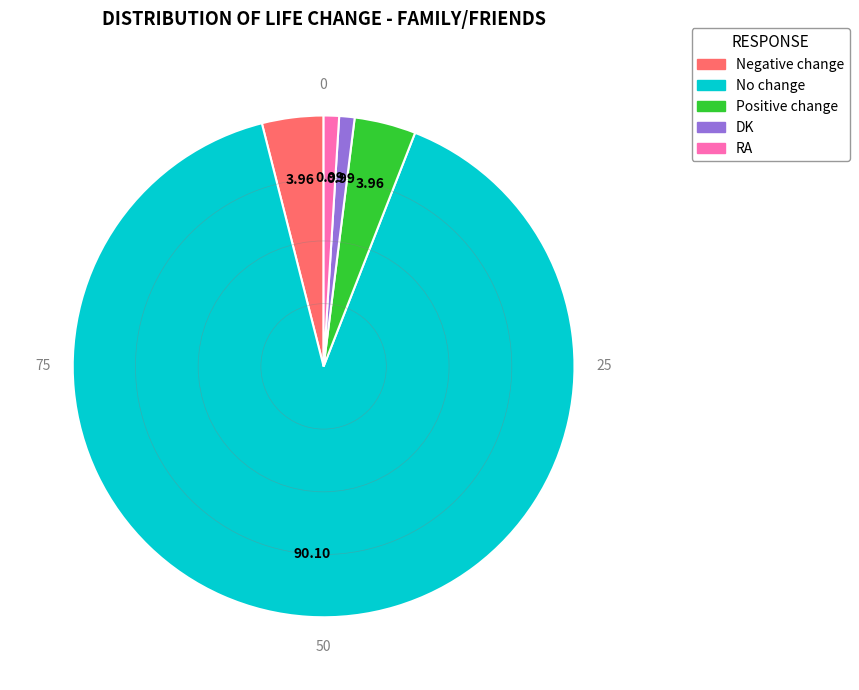

Which slice is the largest?

No change